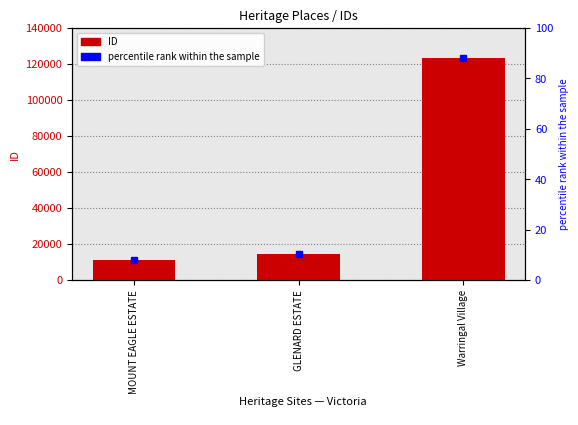

What is the average value?

49571